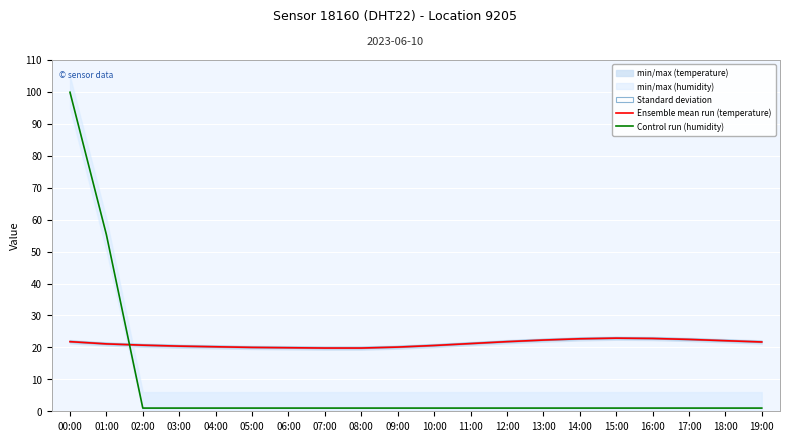

Reading left to right, extract all data points from this chart.

Ensemble mean run (temperature): 00:00=21.8	01:00=21.1	02:00=20.7	03:00=20.4	04:00=20.2	05:00=20.0	06:00=19.9	07:00=19.8	08:00=19.8	09:00=20.1	10:00=20.6	11:00=21.2	12:00=21.8	13:00=22.3	14:00=22.7	15:00=22.9	16:00=22.8	17:00=22.5	18:00=22.1	19:00=21.7
Control run (humidity): 00:00=99.9	01:00=55.3	02:00=1.0	03:00=1.0	04:00=1.0	05:00=1.0	06:00=1.0	07:00=1.0	08:00=1.0	09:00=1.0	10:00=1.0	11:00=1.0	12:00=1.0	13:00=1.0	14:00=1.0	15:00=1.0	16:00=1.0	17:00=1.0	18:00=1.0	19:00=1.0